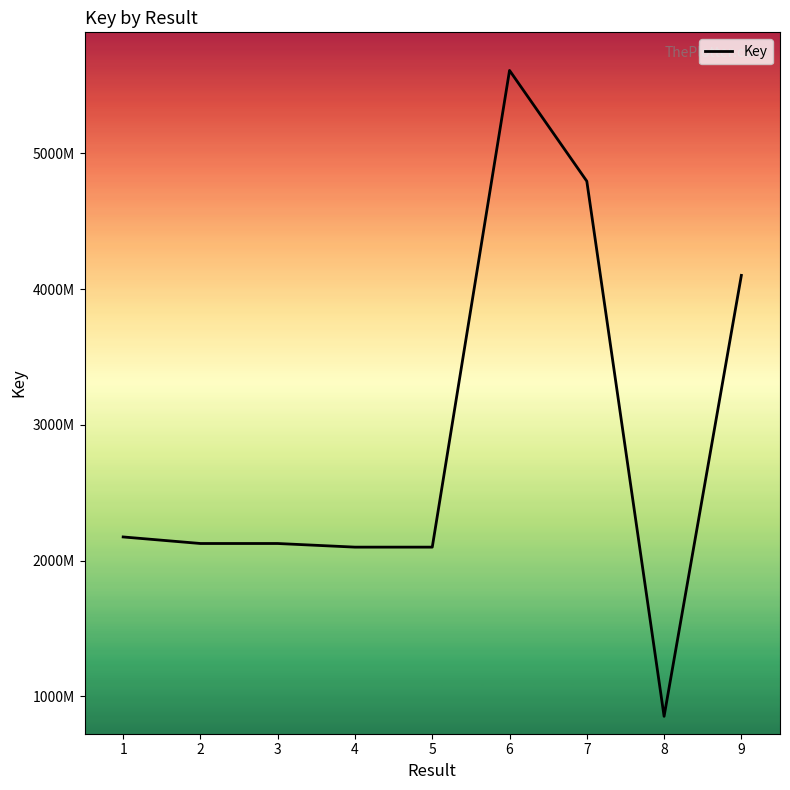

Does the chart display data point markers on the line(s)?

No